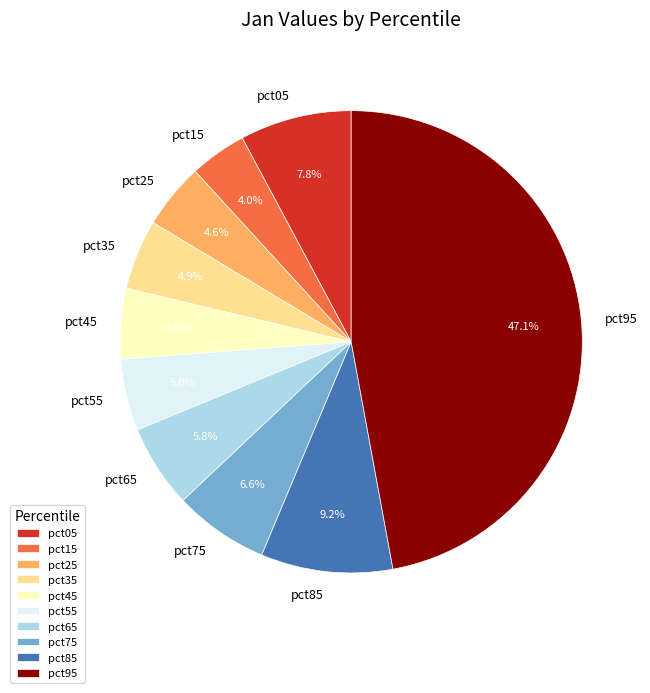

How many segments does this pie chart have?

10